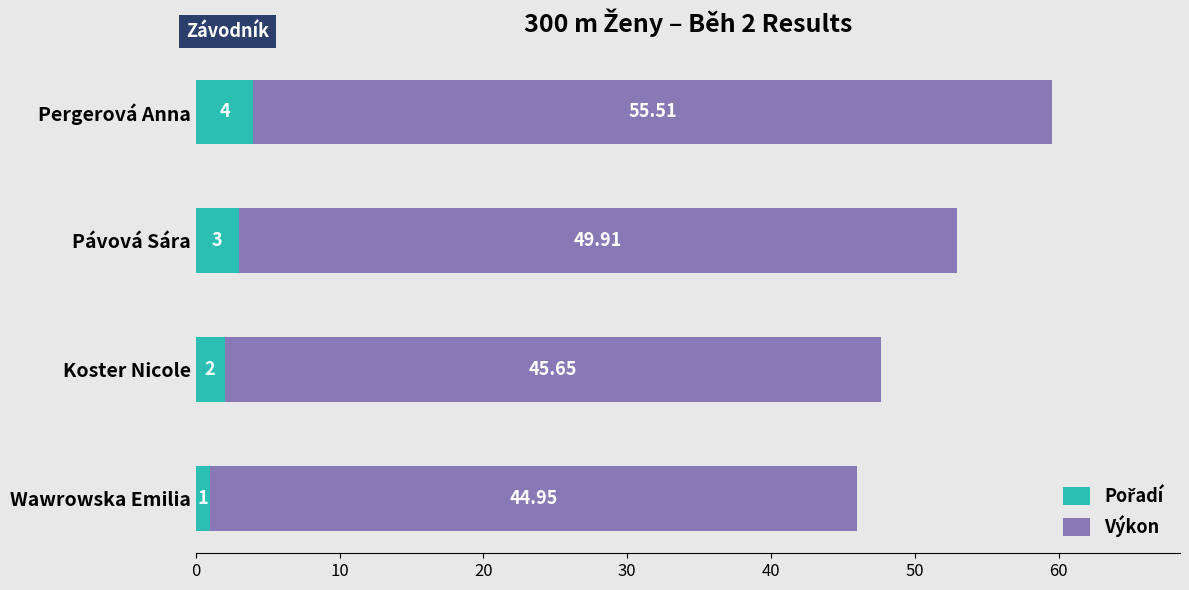

At which category is the sum across all series the highest?

Pergerová Anna